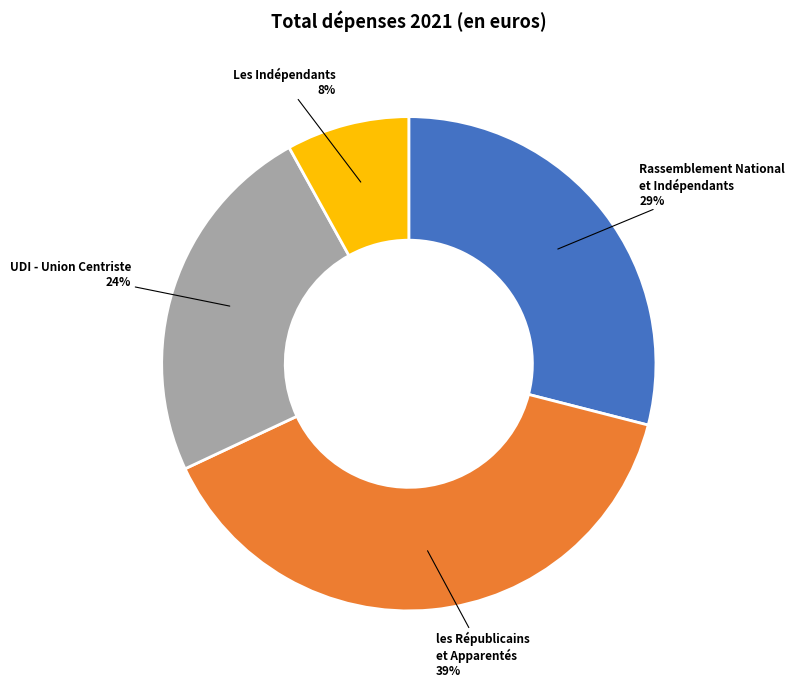

Does any single category account for the majority?

No